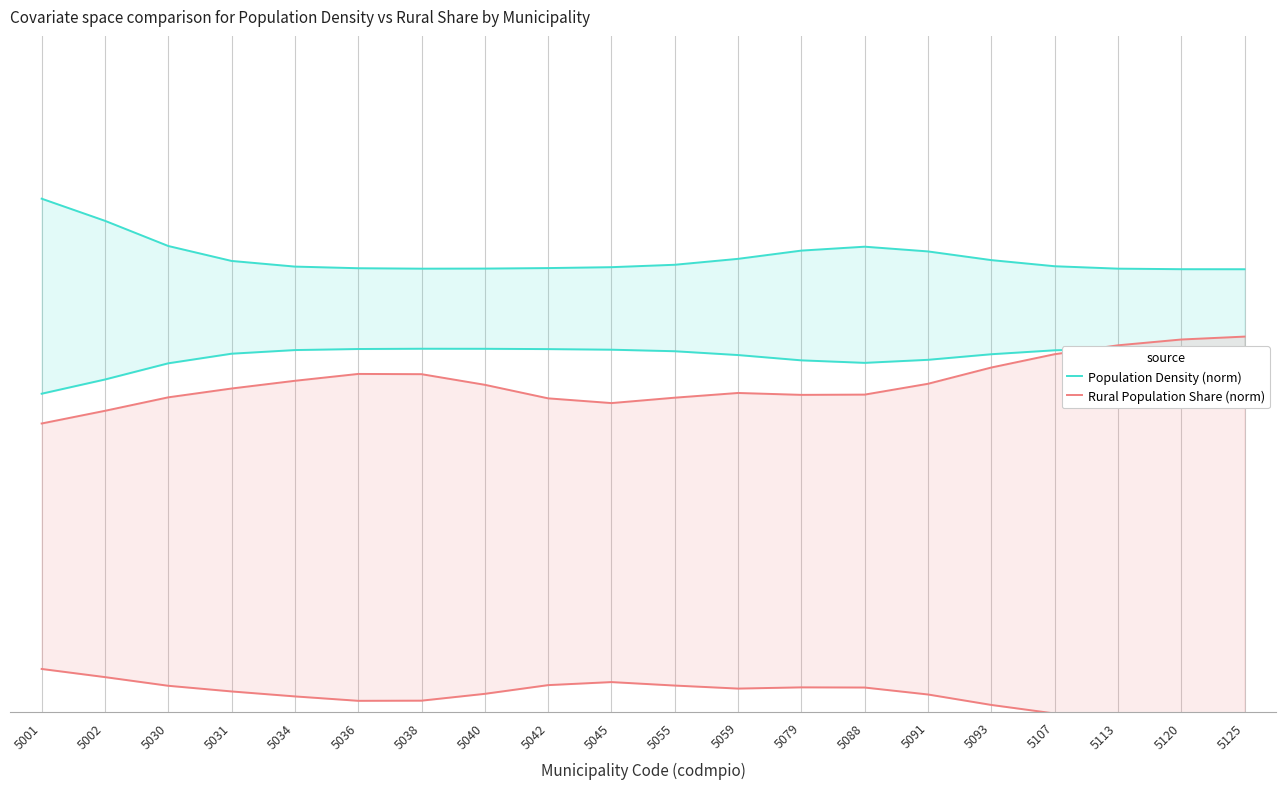

The value of Population Density (norm) at 5036 is 0.2. True or false?

False